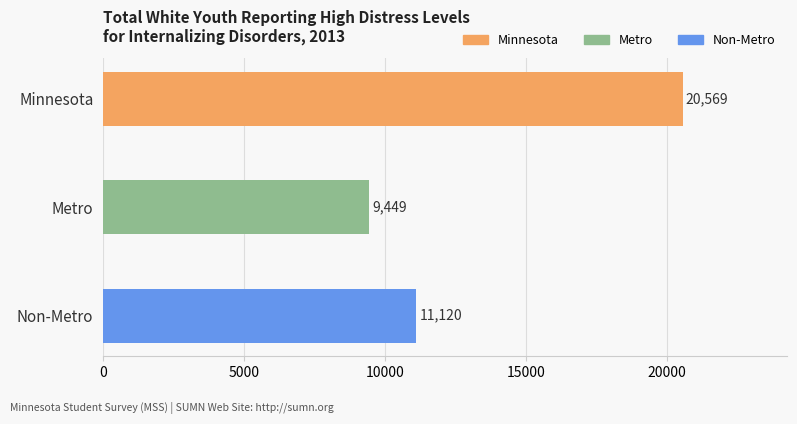

What is the smallest value displayed?

9449